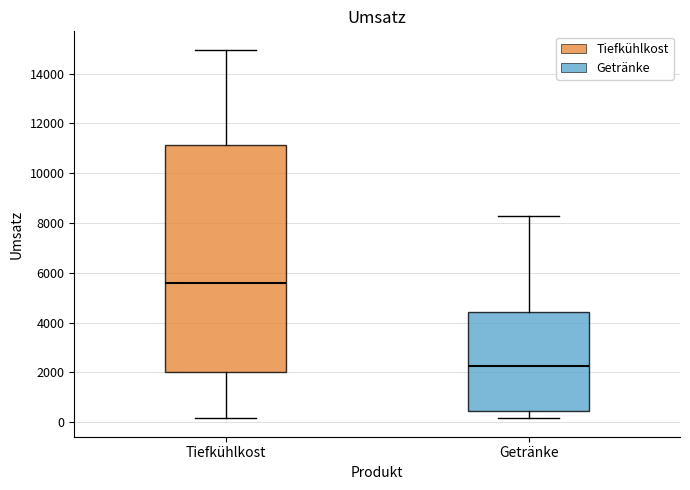

Which box is the tallest, from its lower edge to its upper edge?

Tiefkühlkost